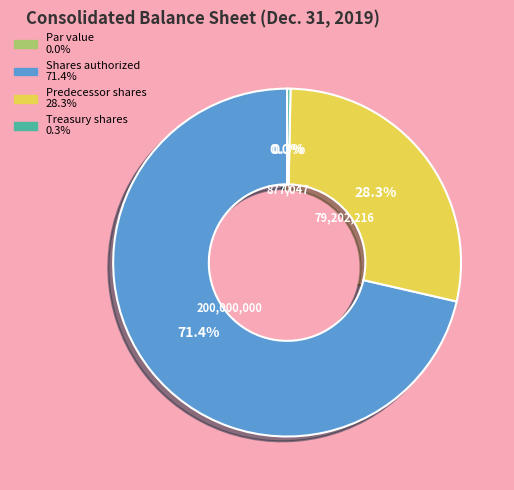

To the nearest percent, what is the average slice percentage?

25%